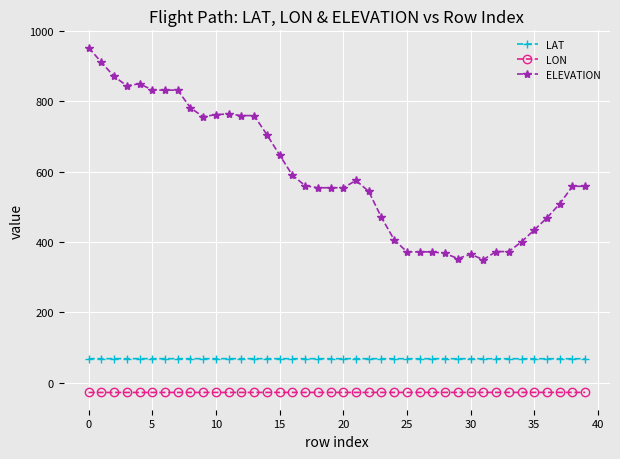

Rank the series by their maximum value, from lowest to highest.

LON, LAT, ELEVATION